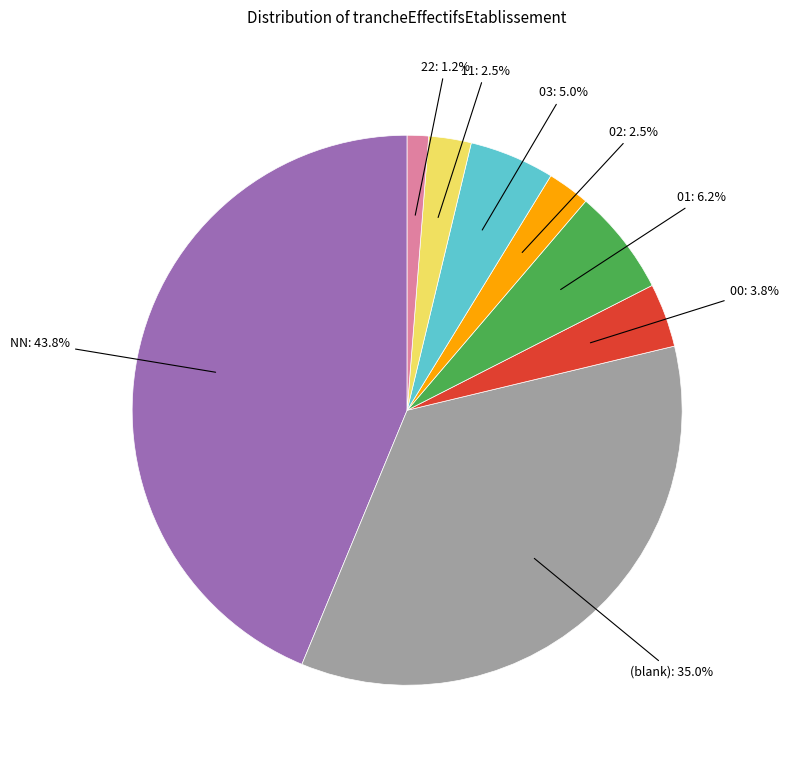

Does any single category account for the majority?

No